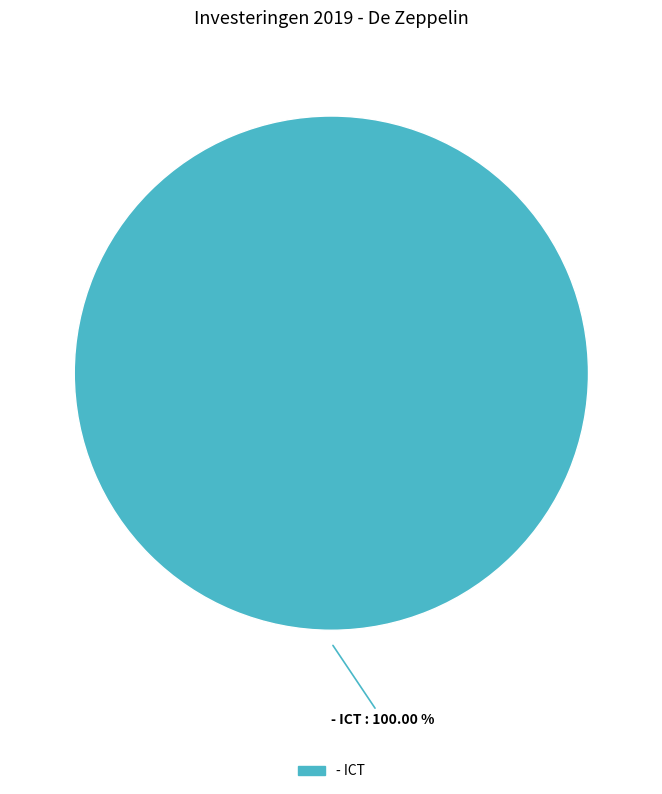

How many slices are in this pie chart?

1